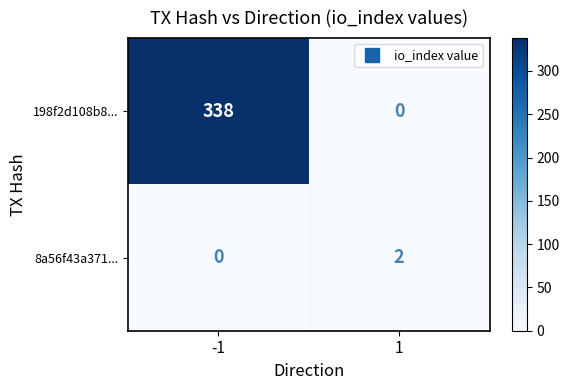

Is the value of 198f2d108b8... at 1 greater than the value of 8a56f43a371... at 1?

No